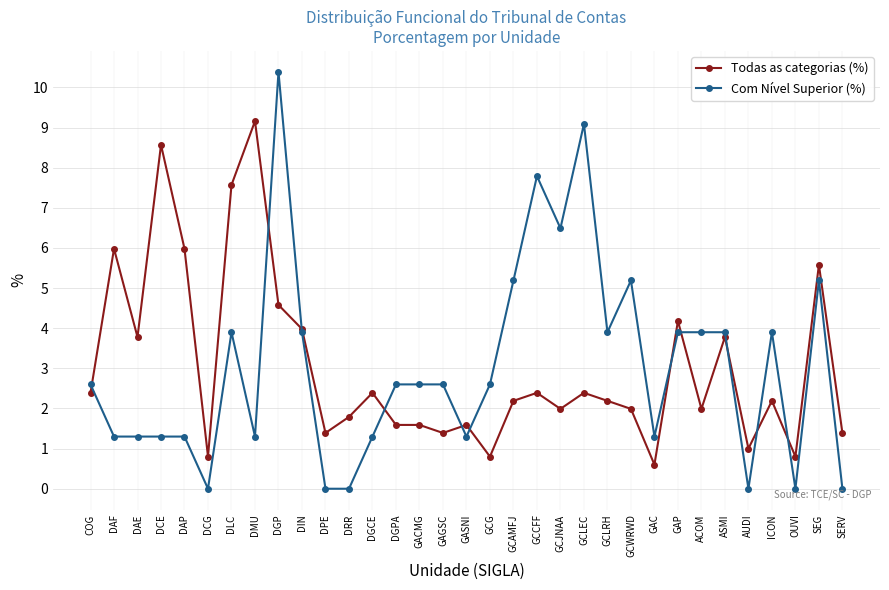

How many data points in Com Nível Superior (%) are above 2?

19